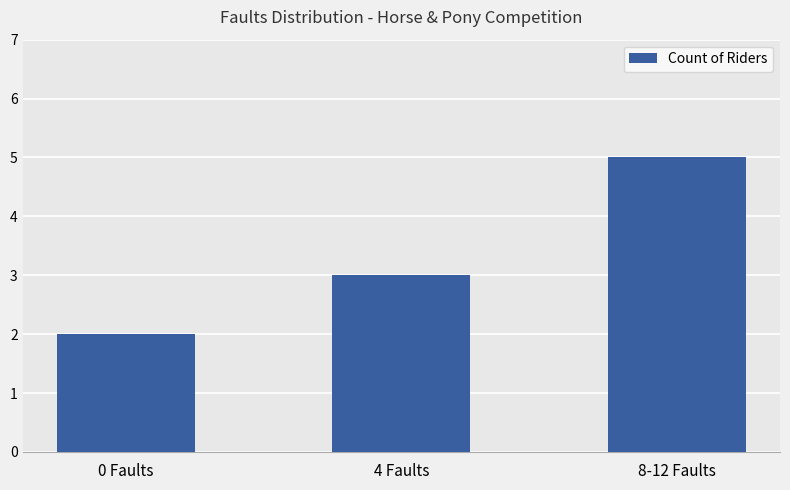

How many values are between 2 and 5?

3